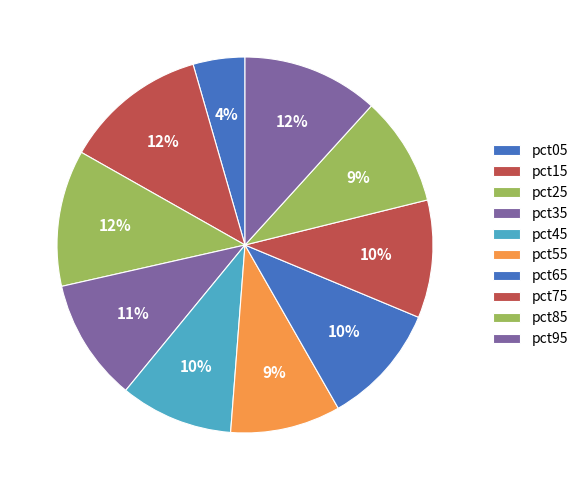

To the nearest percent, what portion does pct85 represent?

9%